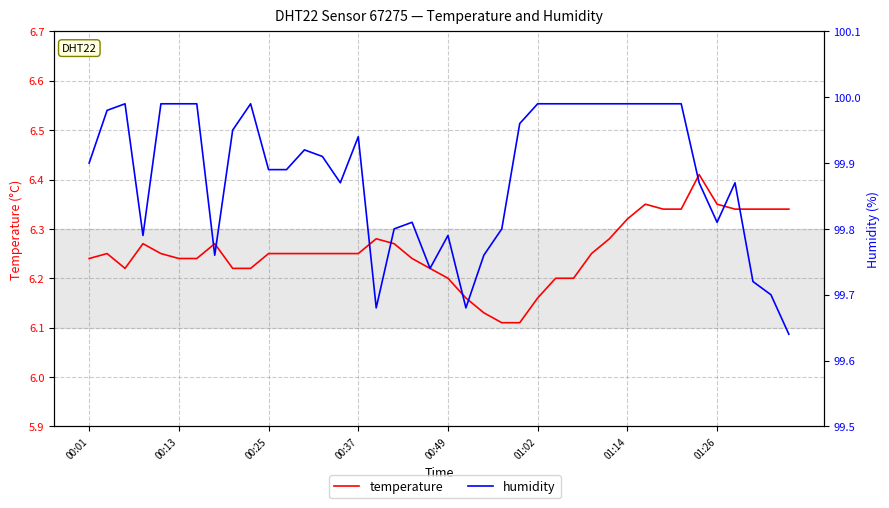

What is the smallest value displayed?

6.1